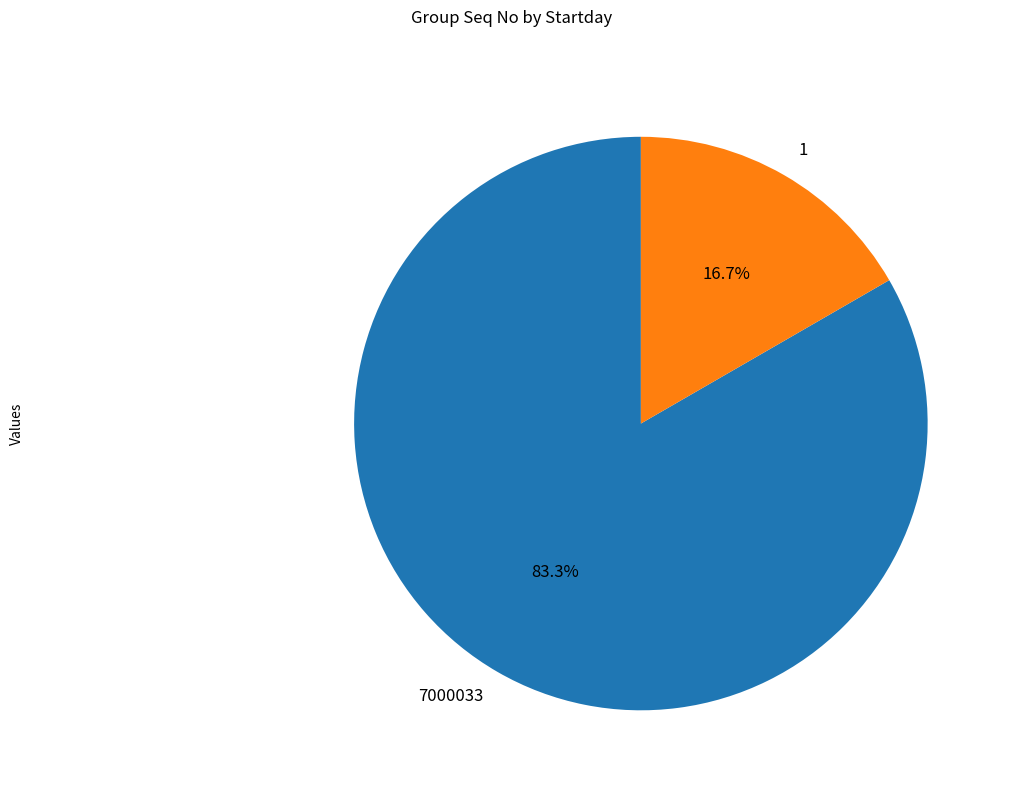

Count the number of slices in the pie.

2